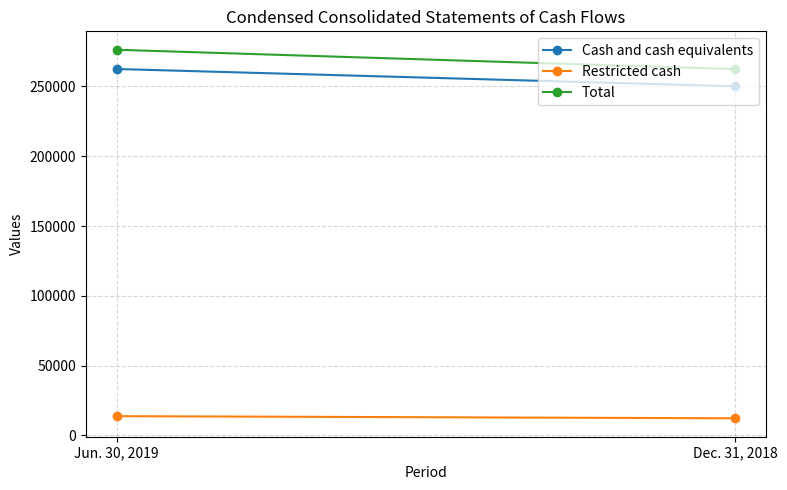

What is the label of the 1st point from the right?

Dec. 31, 2018